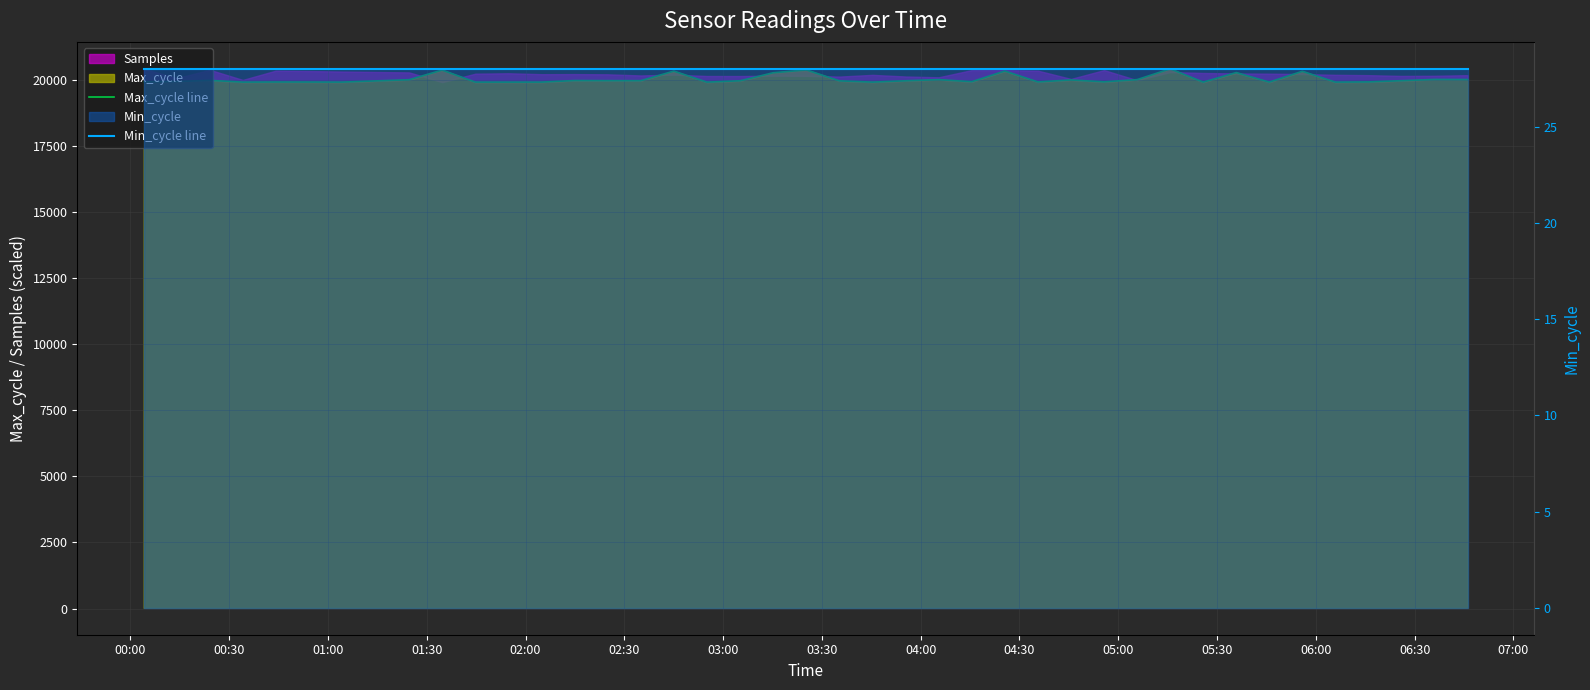

Does the chart display data point markers on the line(s)?

No